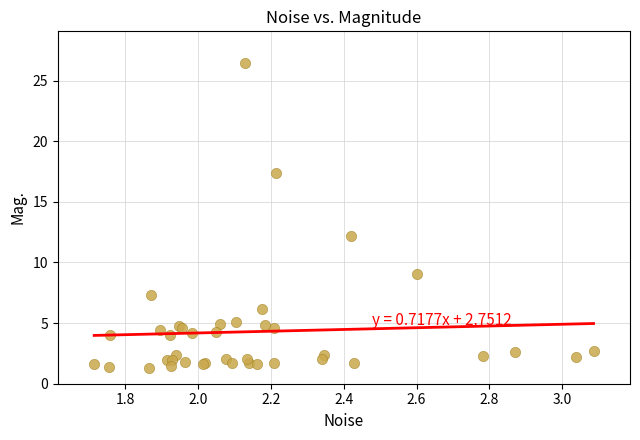

What Y value in the scatter plot is closest to 13?

12.1